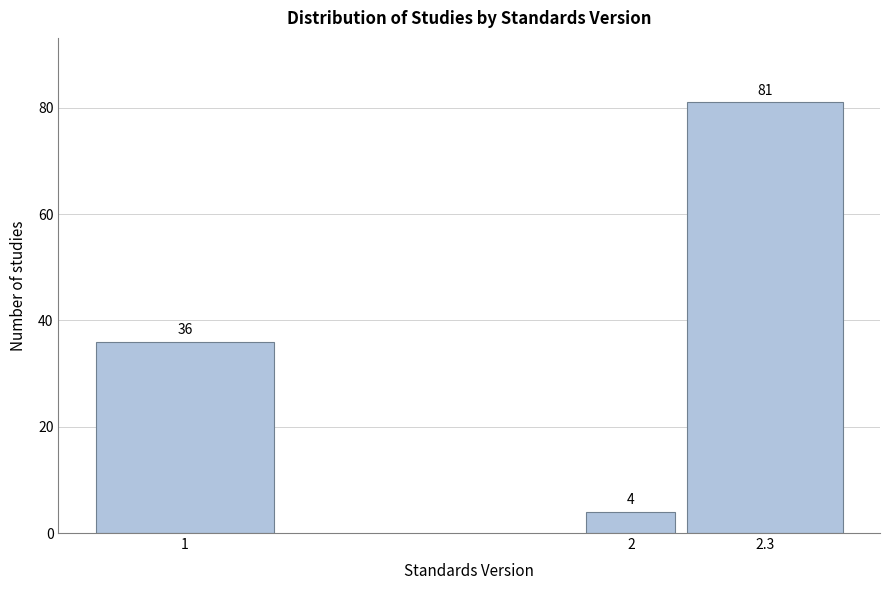

Reading left to right, what are all the values shown in this chart?

36	4	81